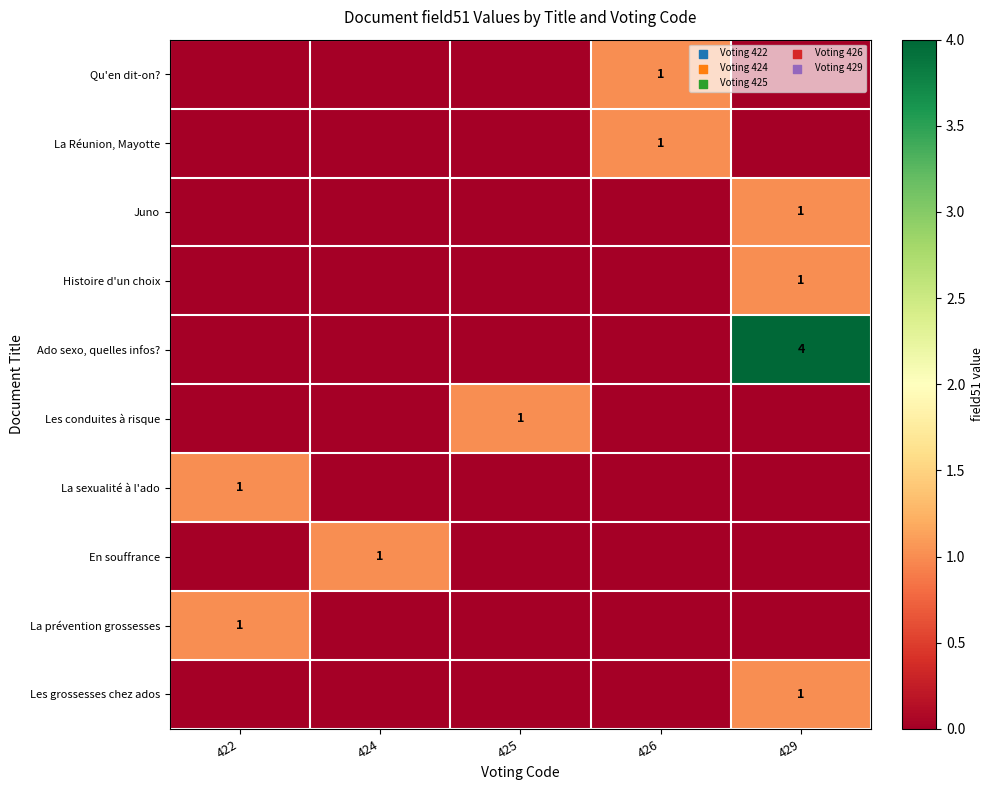

At which category is the sum across all series the highest?

429